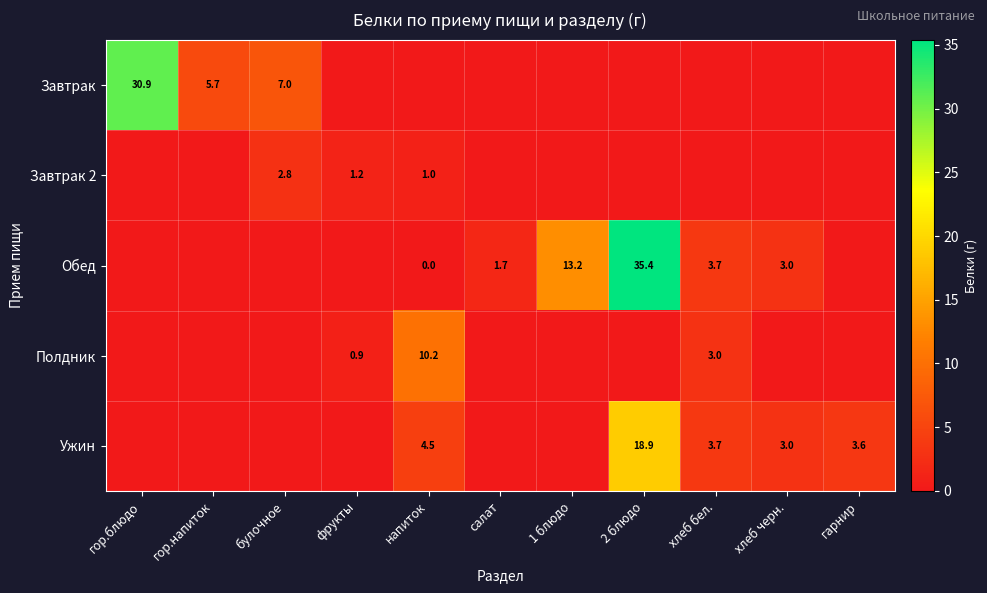

What is the sum of the Завтрак values at гор.напиток and булочное?

12.7